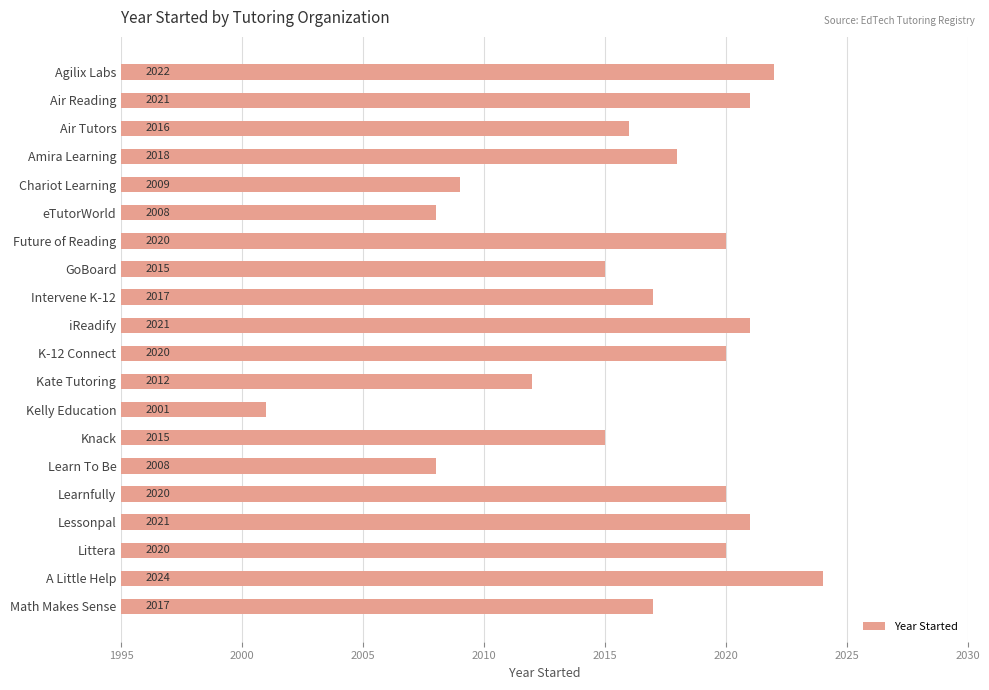

True or false: the data shows 1269 at Lessonpal.

False